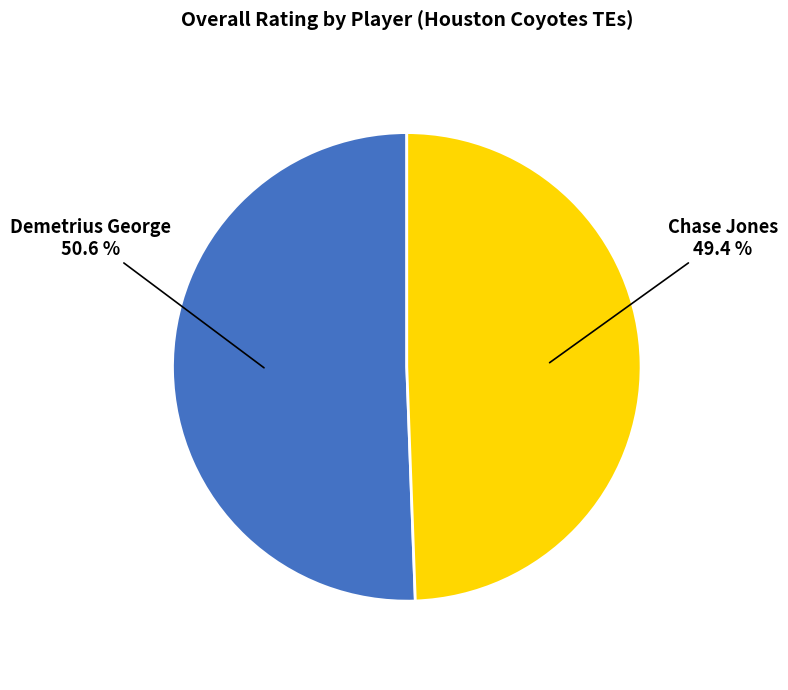

What portion of the pie excludes Chase Jones?

50.6%